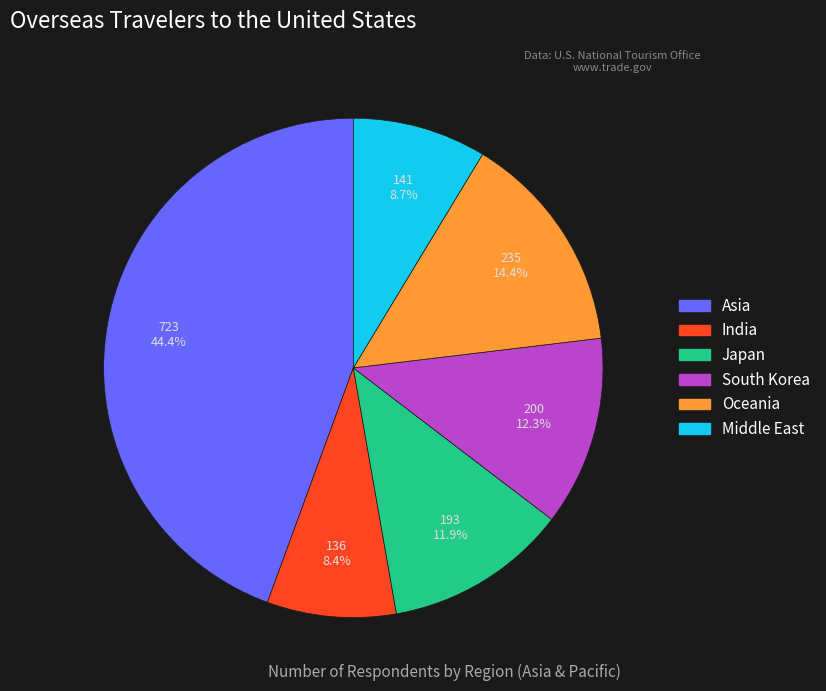

Is there any slice that represents more than half of the pie?

No